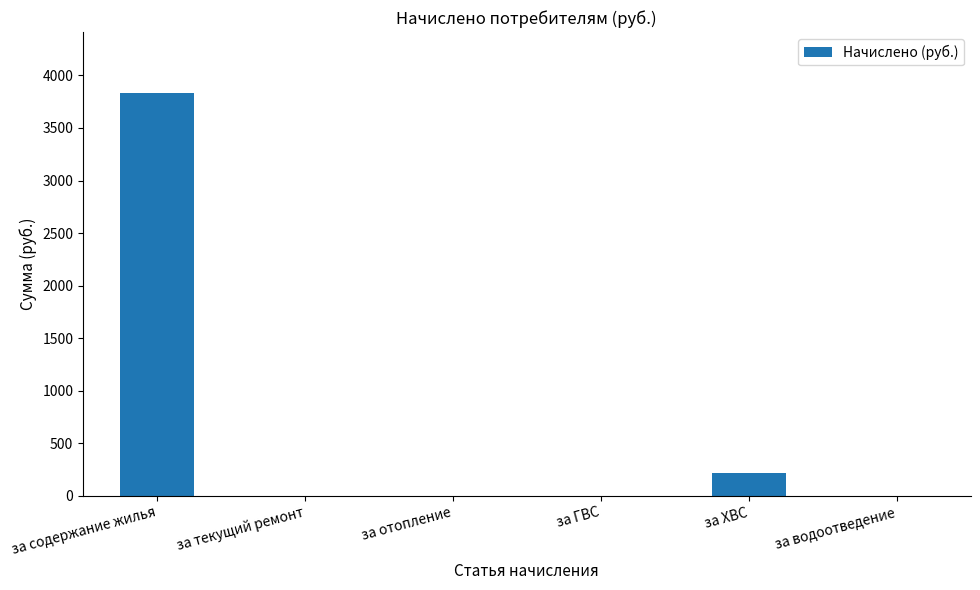

Which has a higher value, за отопление or за содержание жилья?

за содержание жилья